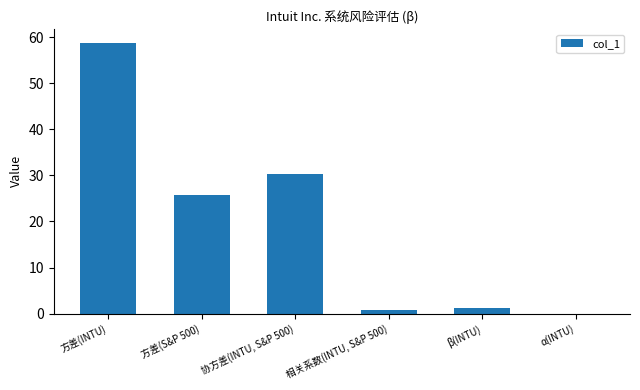

What is the average value?

19.5